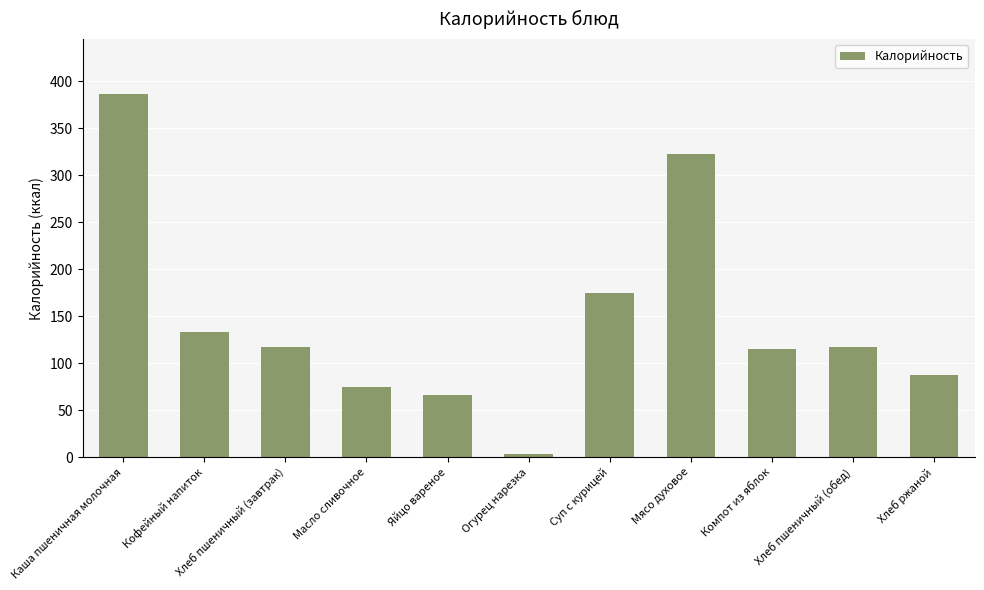

Which has a higher value, Масло сливочное or Суп с курицей?

Суп с курицей